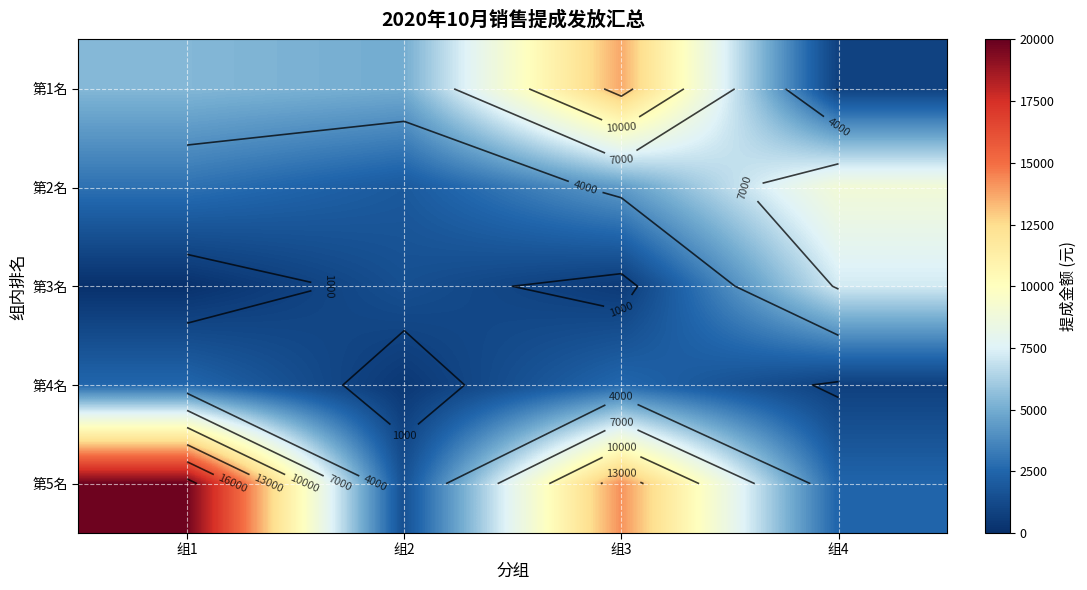

At which label does 第3名 reach its minimum?

组1